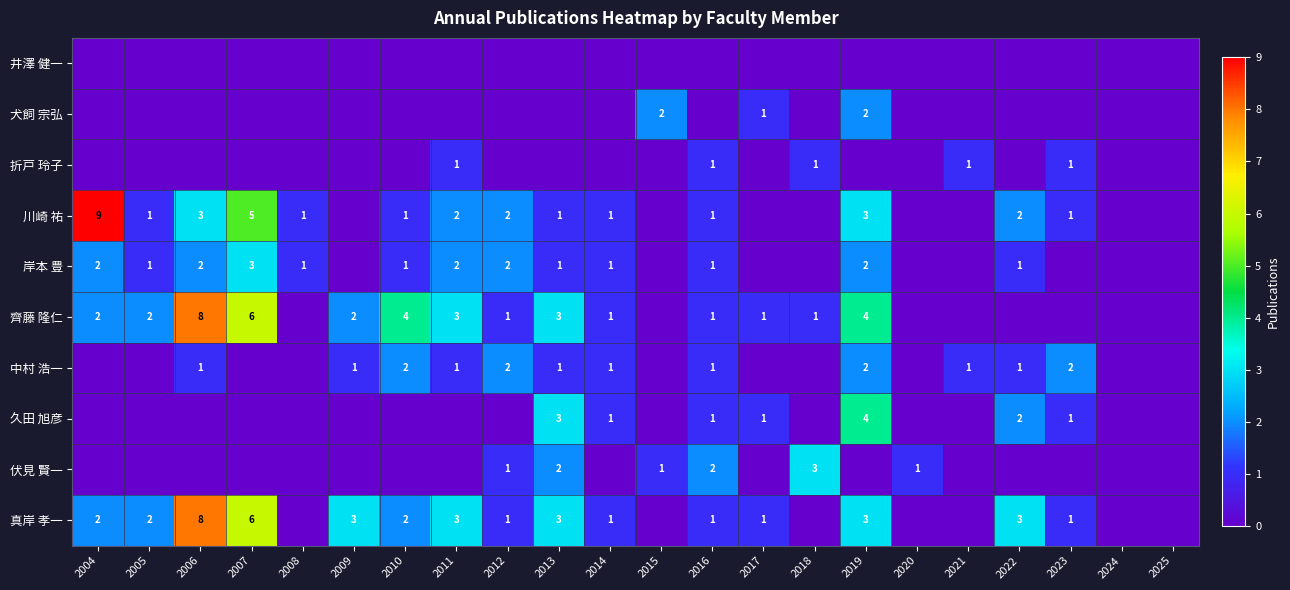

The value of 久田 旭彦 at 2019 is 7. True or false?

False